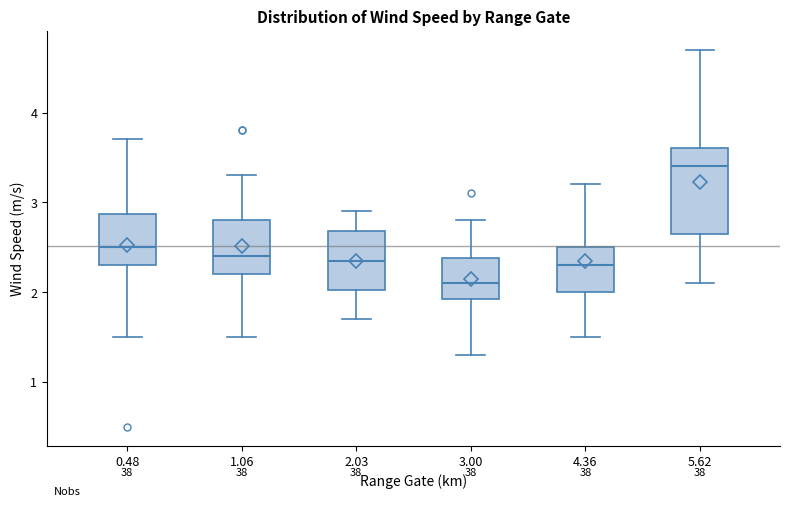

Reading left to right, read every box against the y-axis: the position of its median line, the range the box covers, and the ends of its whiskers. The values are not printed on the chart, so give them approximately, as read against the axis.

0.48: median 2.5, box 2.3 to 2.9, whiskers 1.5 to 3.7
1.06: median 2.4, box 2.2 to 2.8, whiskers 1.5 to 3.3
2.03: median 2.4, box 2.0 to 2.7, whiskers 1.7 to 2.9
3.00: median 2.1, box 1.9 to 2.4, whiskers 1.3 to 2.8
4.36: median 2.3, box 2.0 to 2.5, whiskers 1.5 to 3.2
5.62: median 3.4, box 2.7 to 3.6, whiskers 2.1 to 4.7